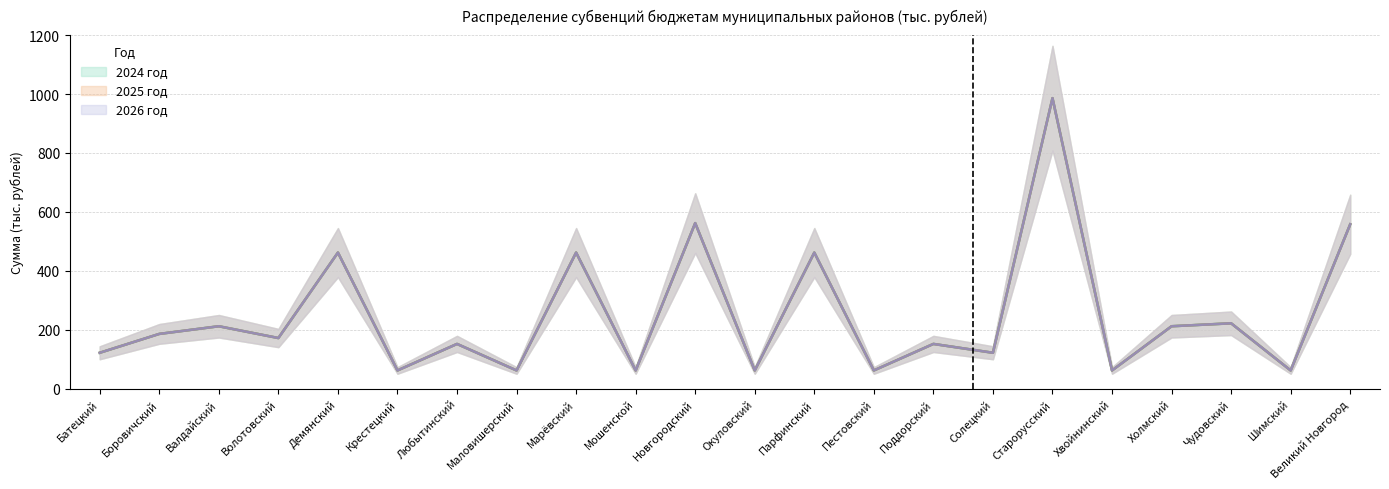

How many lines are shown in the chart?

3